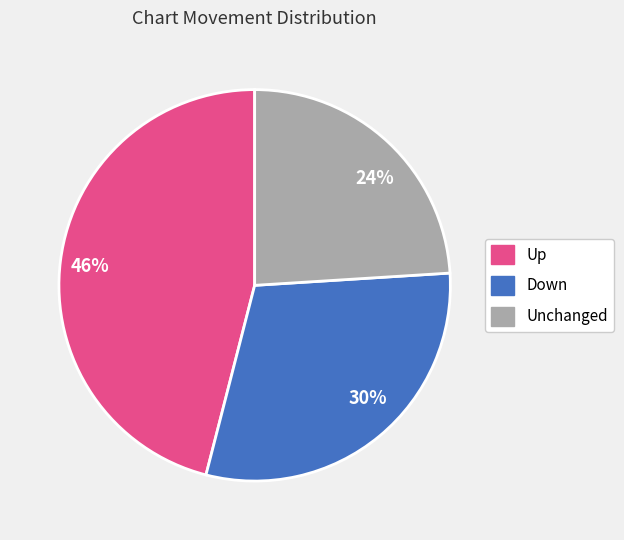

Combined, do 30% and 24% account for over 50%?

Yes